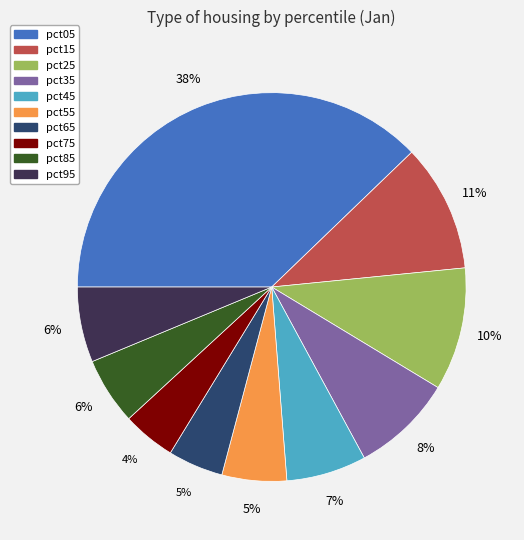

Is there a majority slice in this chart?

No